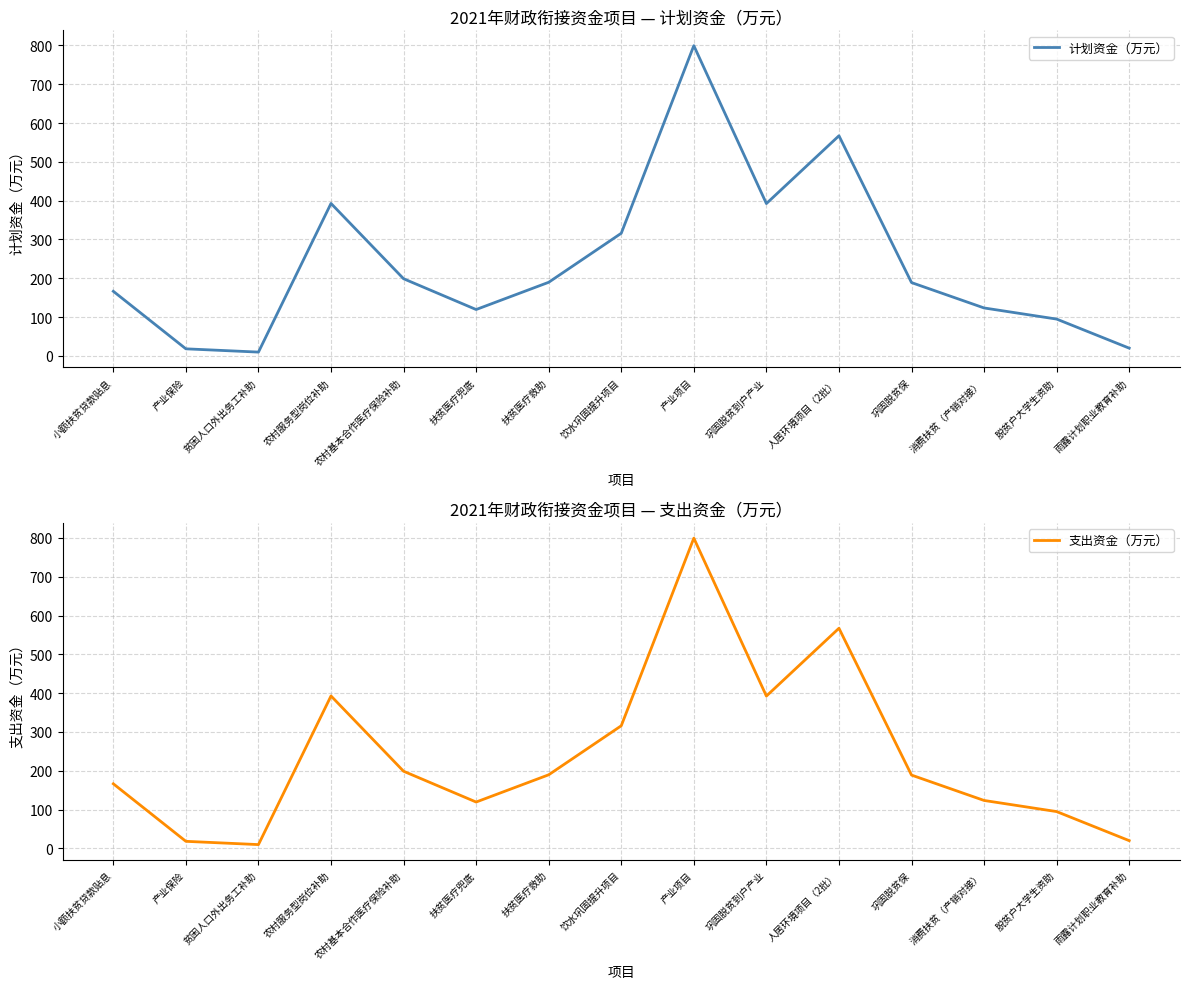

What is the highest value of the 支出资金（万元） series?

799.4